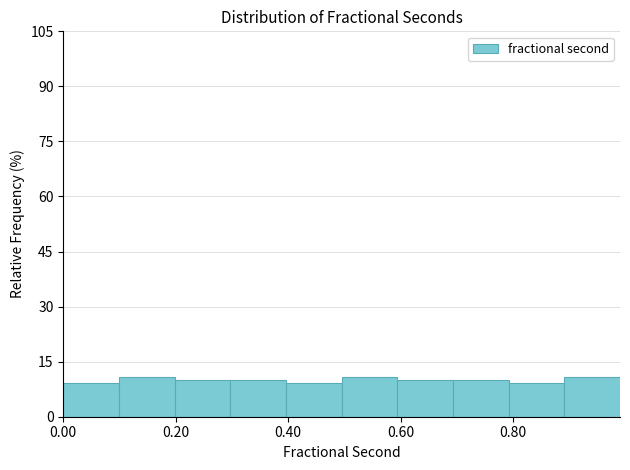

Reading left to right, list every bar in this chart as the range it spans on the x-axis followed by its height. Neither the bar edges nor the heights are printed on the chart, so give them approximately, as read against the axes.

0.0 to 0.1: 10
0.1 to 0.2: 10
0.2 to 0.3: 10
0.3 to 0.4: 10
0.4 to 0.5: 10
0.5 to 0.6: 10
0.6 to 0.7: 10
0.7 to 0.8: 10
0.8 to 0.9: 10
0.9 to 1.0: 10